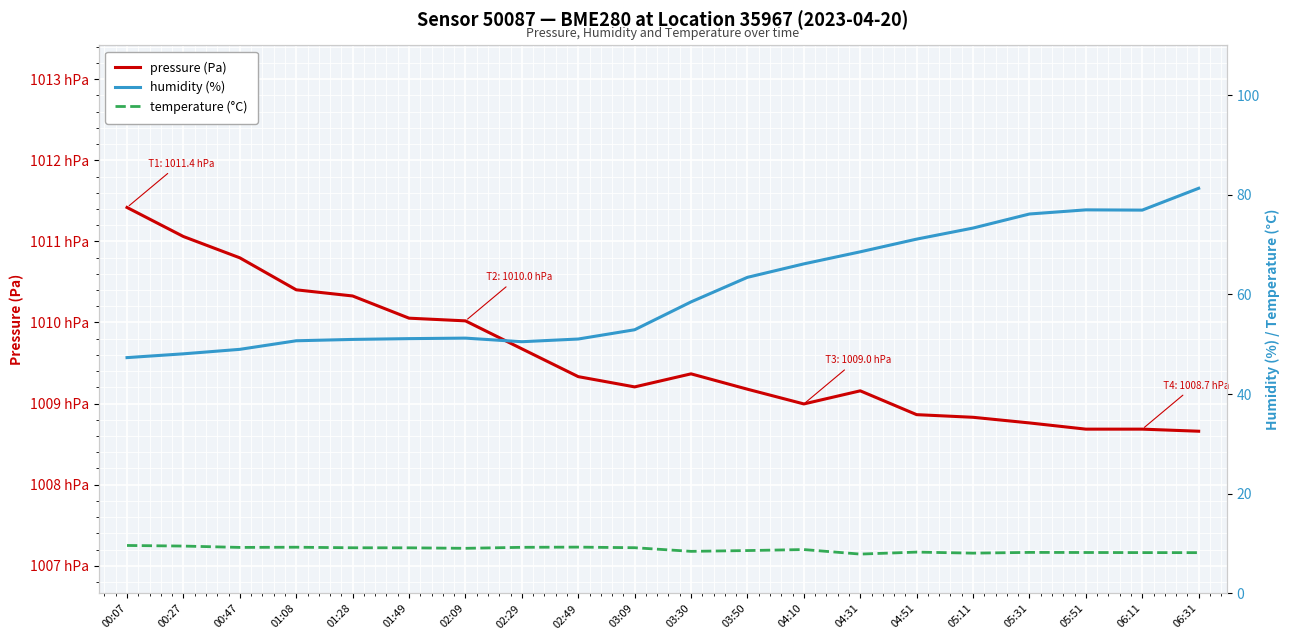

In temperature (°C), how many points are higher than both neighbors (excluding endpoints)?

5